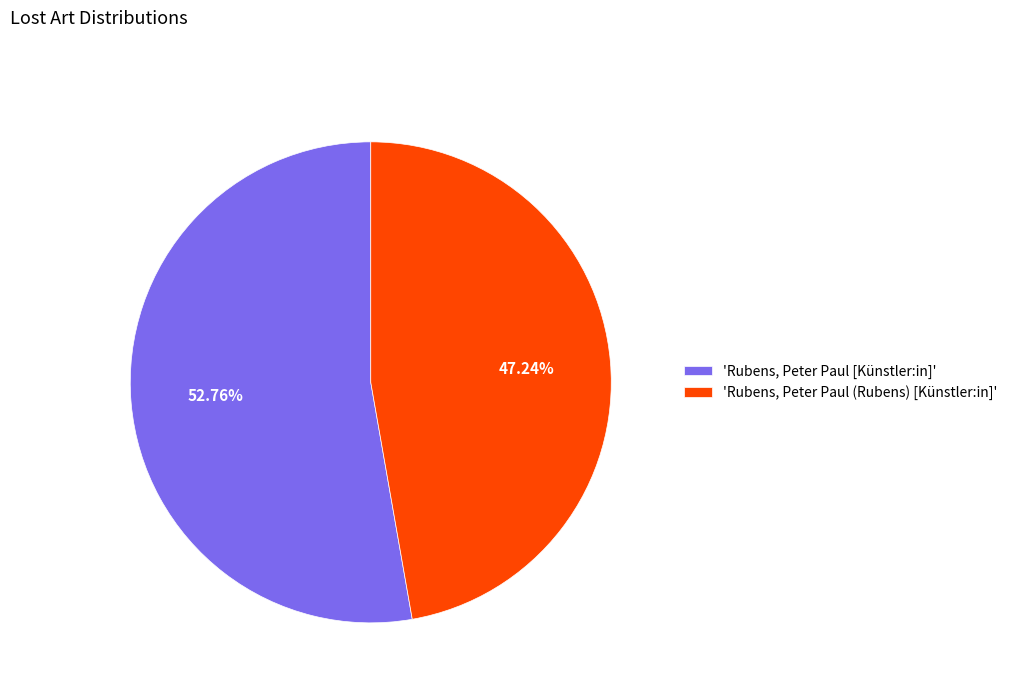

What is the majority slice?

'Rubens, Peter Paul [Künstler:in]'